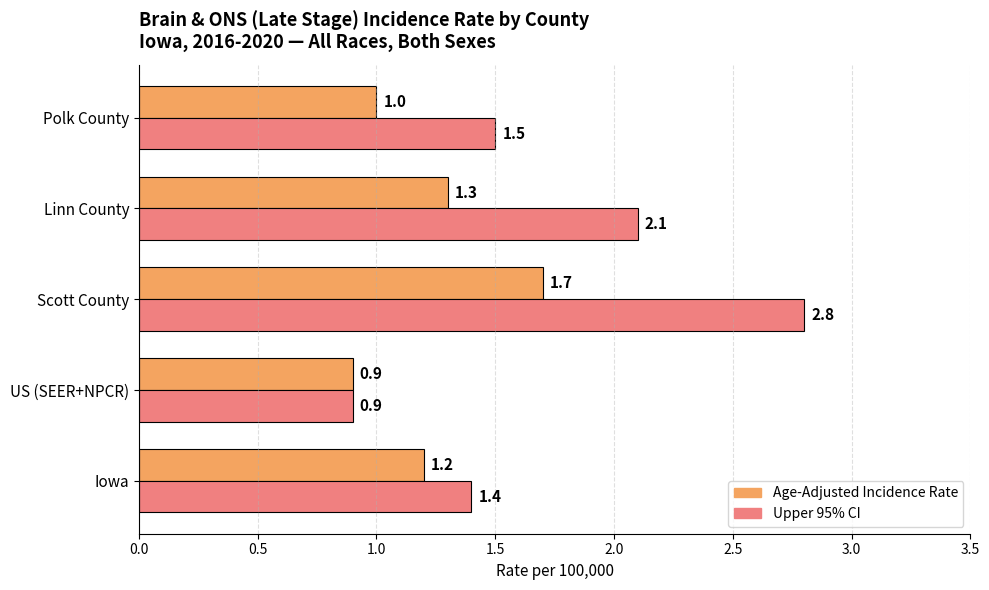

Rank the categories by Age-Adjusted Incidence Rate value from lowest to highest.

US (SEER+NPCR), Polk County, Iowa, Linn County, Scott County